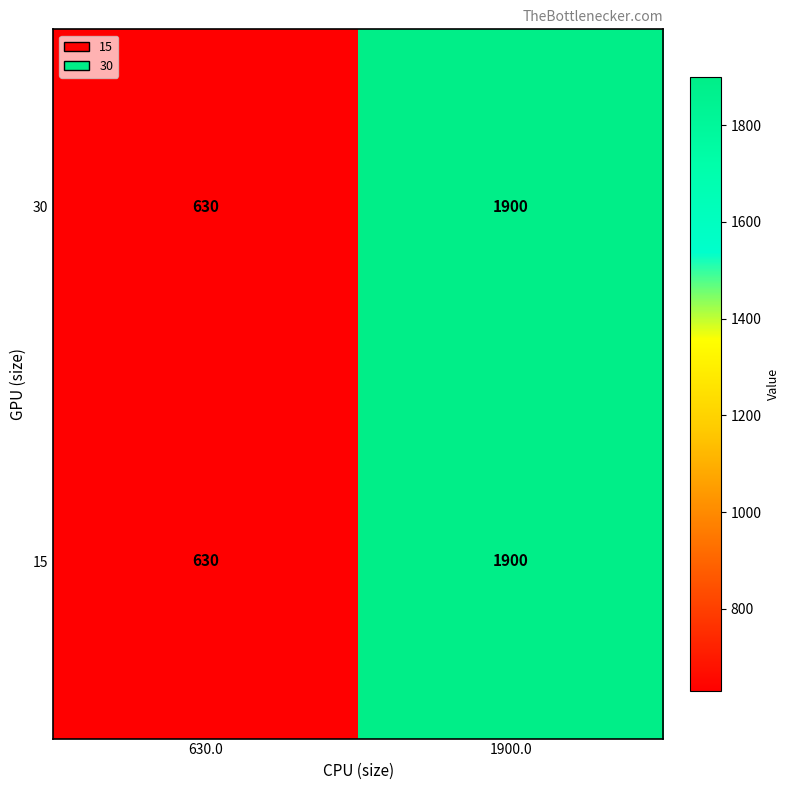

At which category does the chart reach its minimum across all series?

630.0